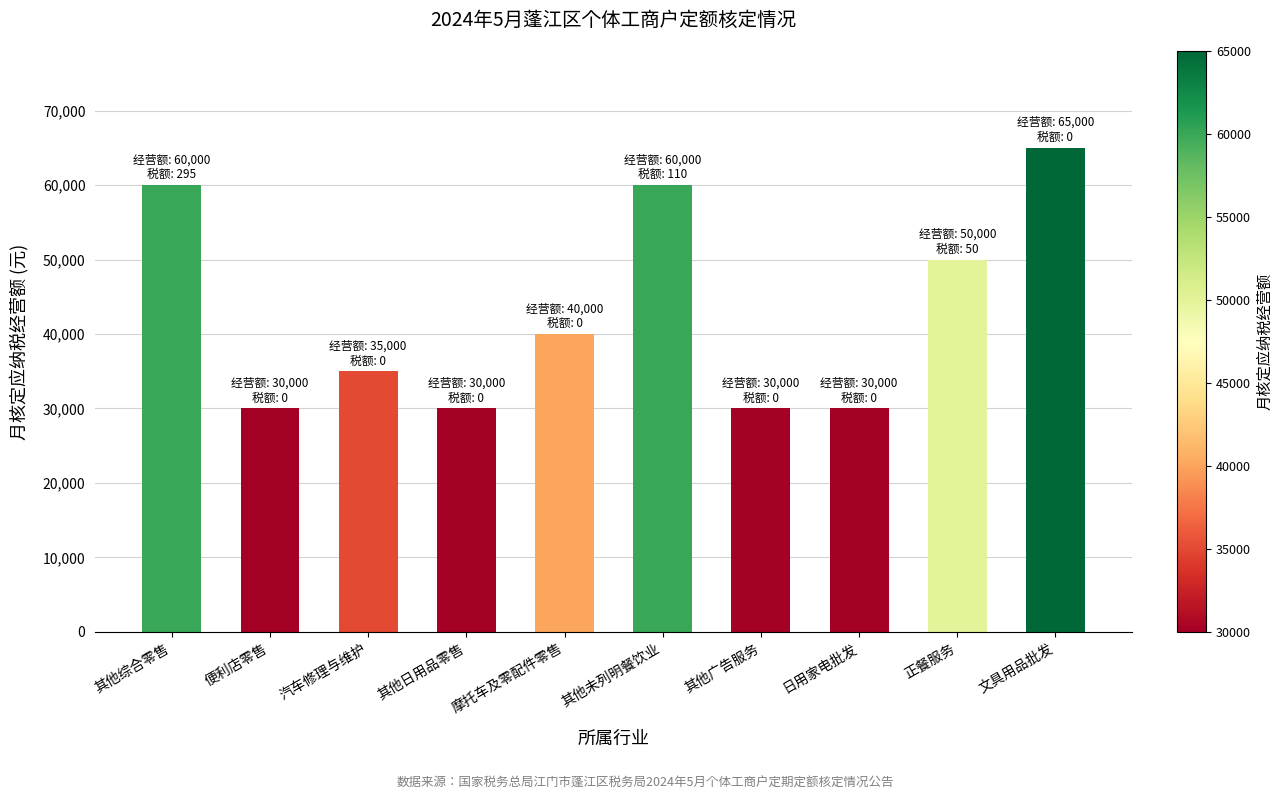

How many bars are there in total?

10